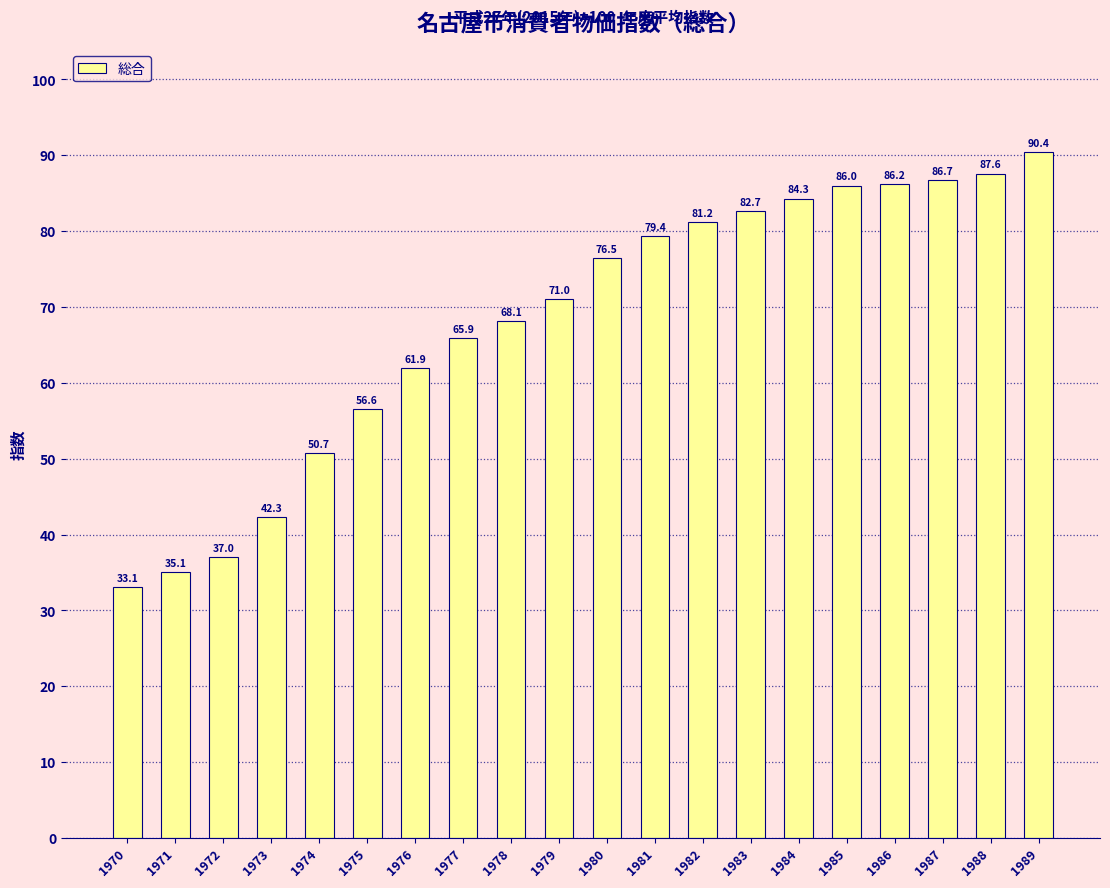

Does the chart contain any negative values?

No